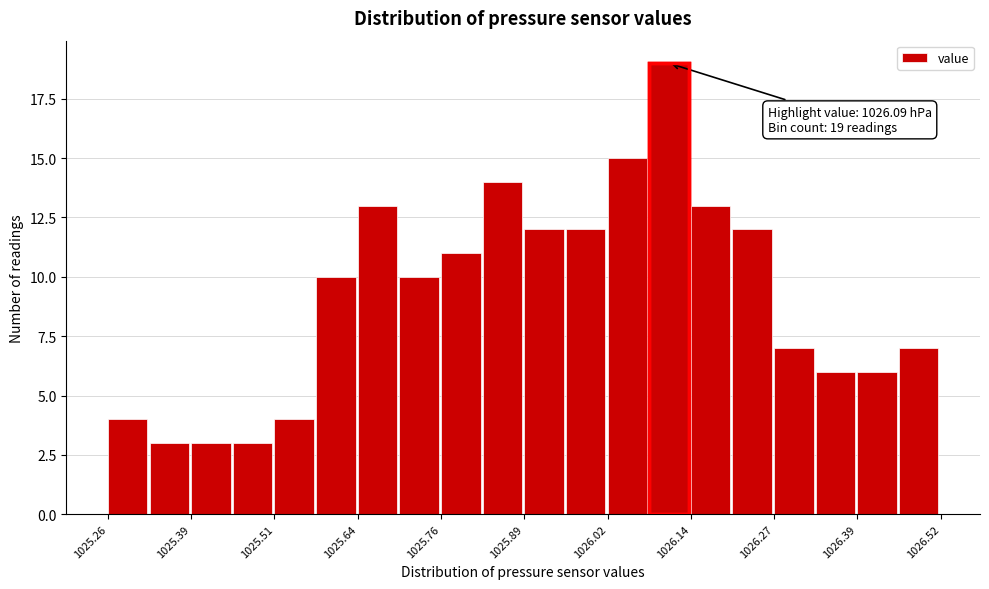

Around what value on the x-axis is the tallest bar? Give the approximate position of its centre, as read against the axis.

1026.10